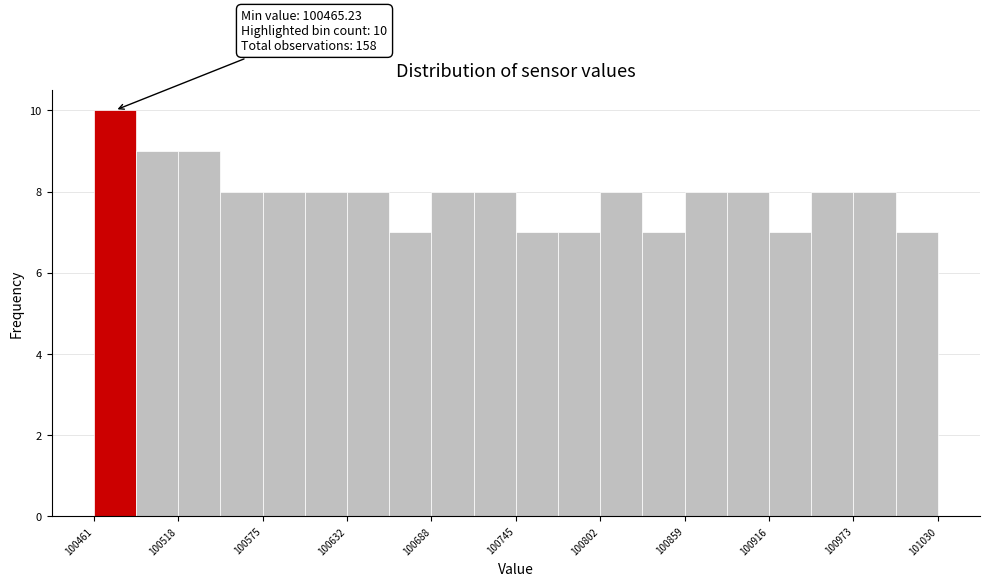

Read against the x-axis, roughly where is the centre of the tallest bar?

100480